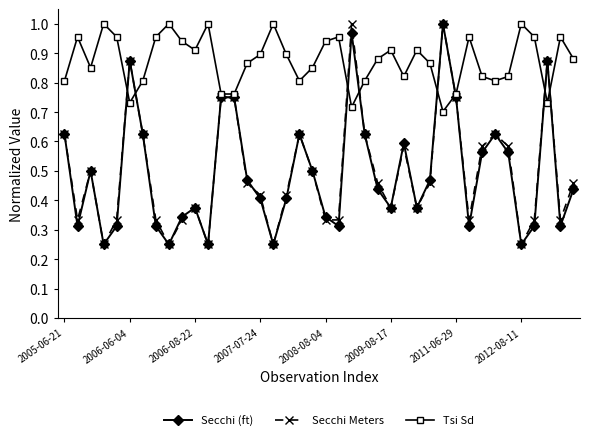

True or false: Secchi (ft) has more than 2 points higher than both neighbors.

True